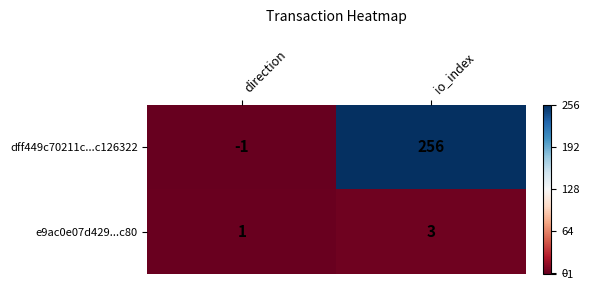

Which series has the largest range (max minus min)?

dff449c70211c...c126322